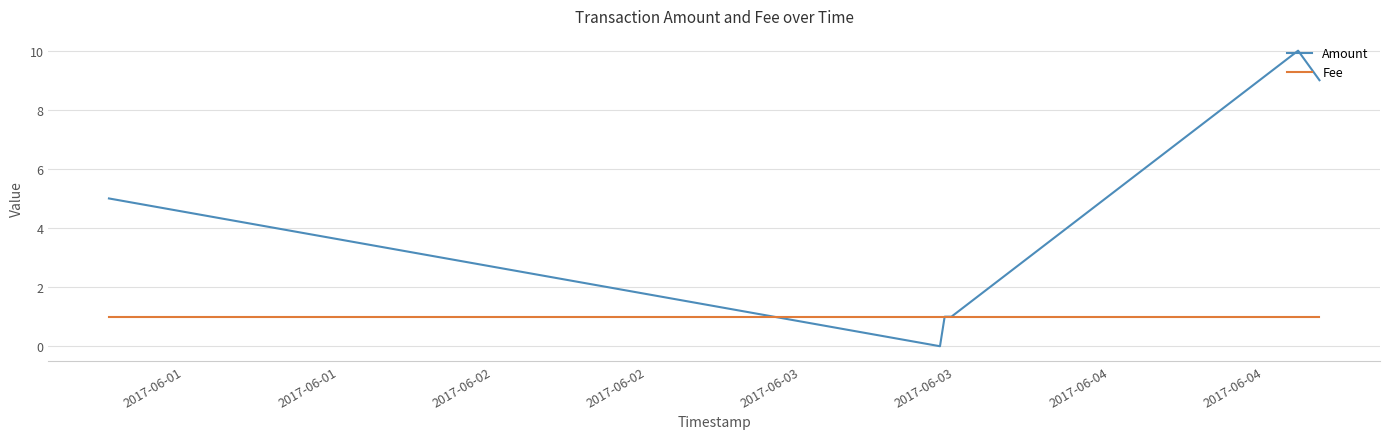

What is the greatest value displayed?

10